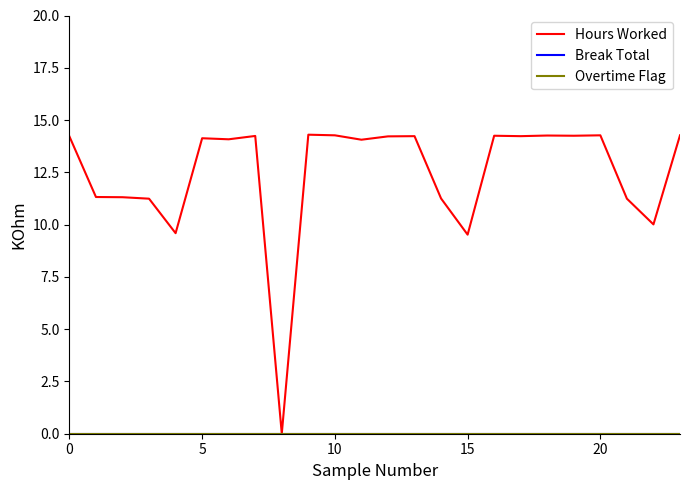

Does the chart have visible grid lines?

No